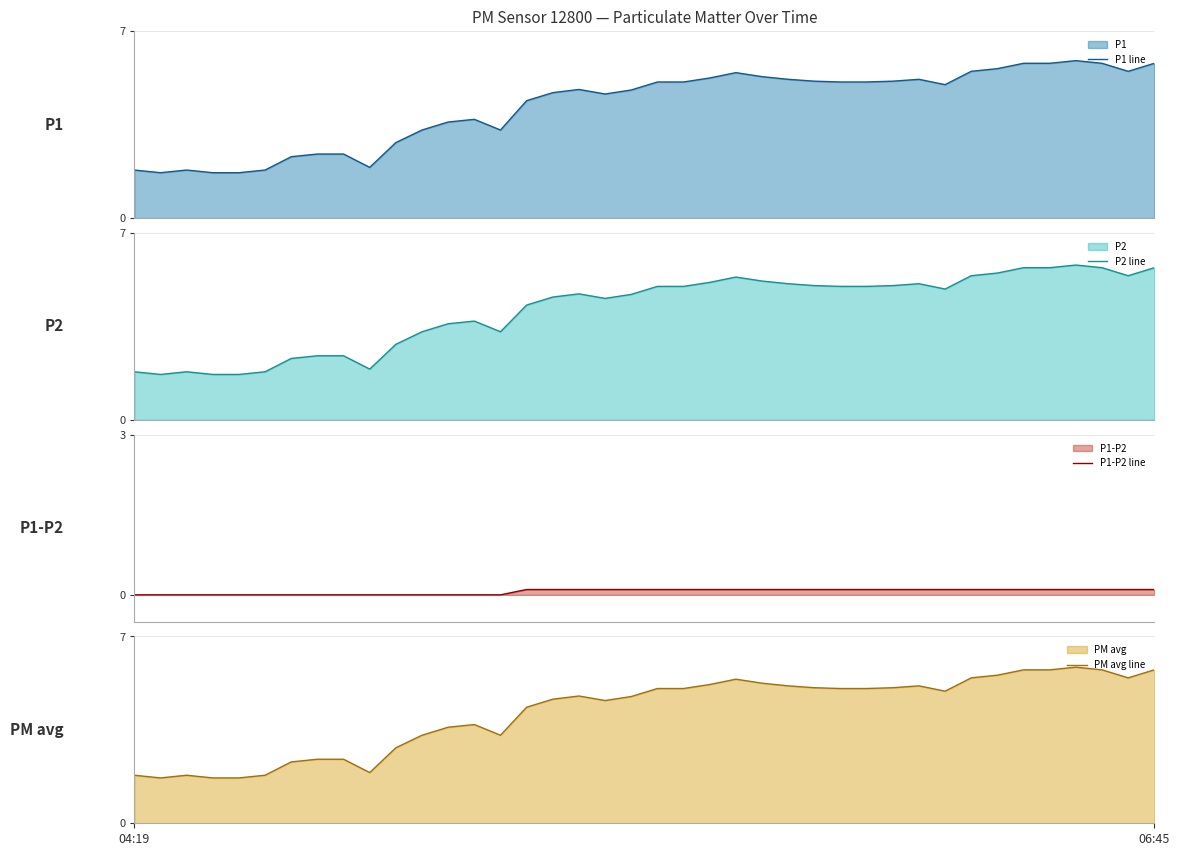

What is the label of the 29th point from the right?

11